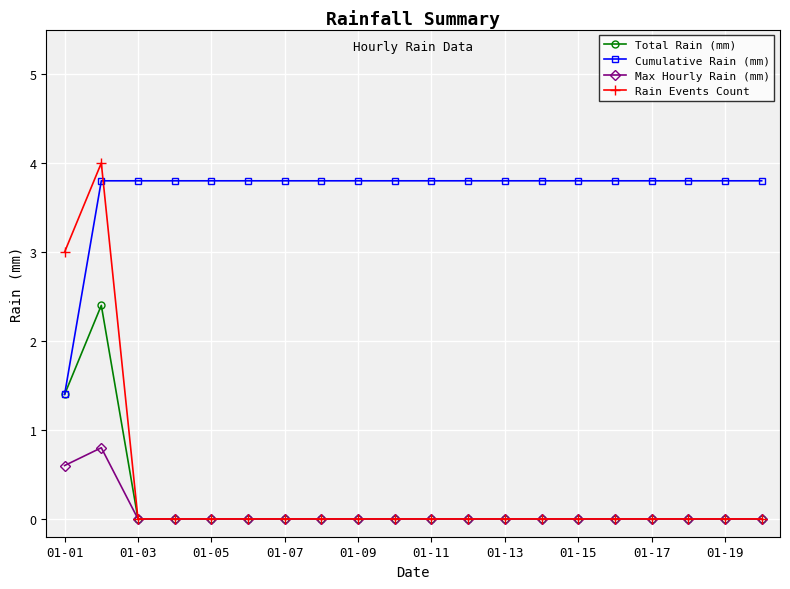

What is the average value of the Max Hourly Rain (mm) series?

0.1